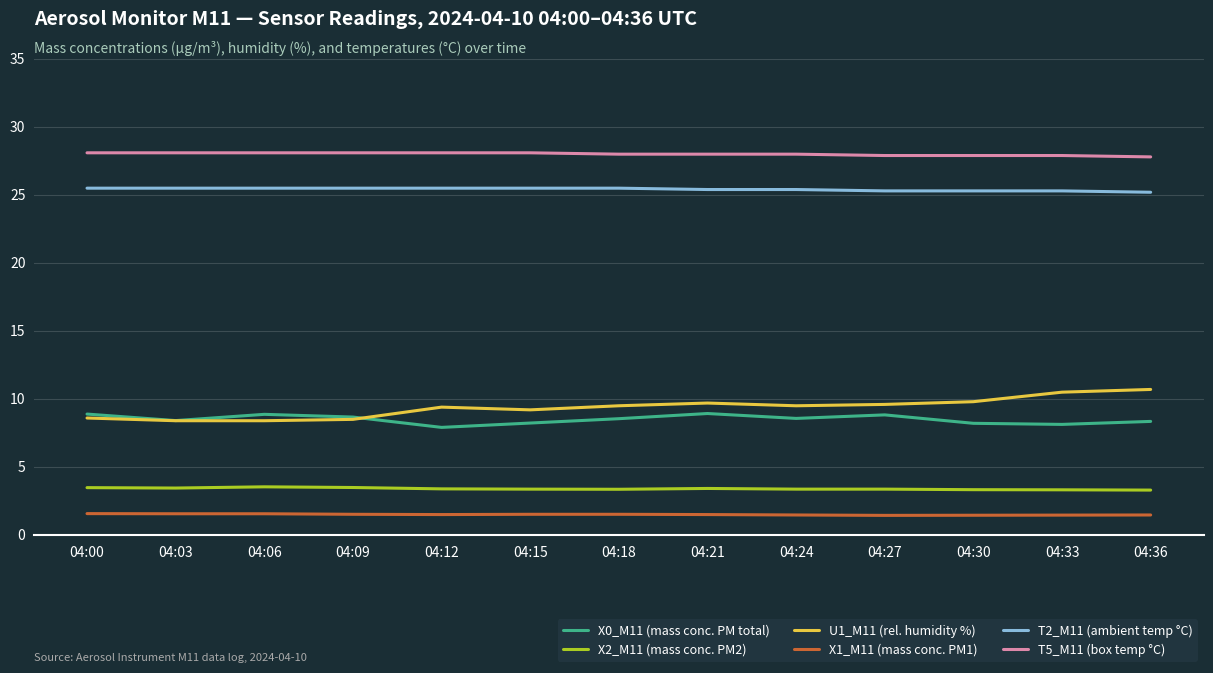

Which series changed the most between 04:03 and 04:18?

U1_M11 (rel. humidity %)